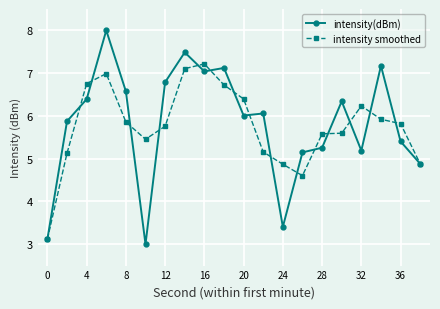

Which series has the widest spread of values?

intensity(dBm)